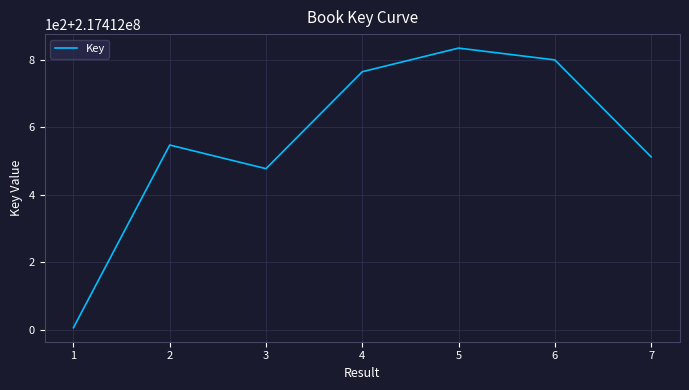

What is the value of the 7th point from the left?

217412512